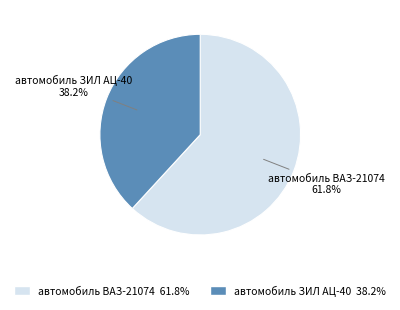

How many segments does this pie chart have?

2